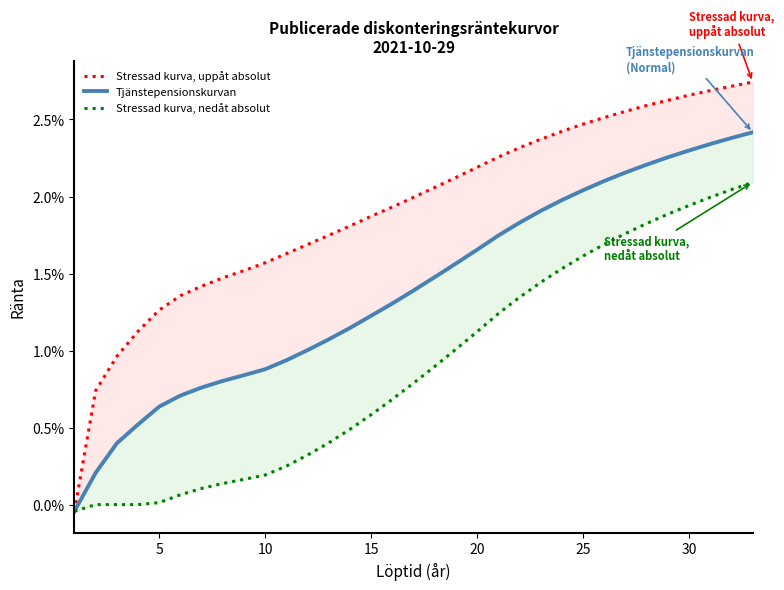

Rank the series by their average value, from lowest to highest.

Stressad kurva, nedåt absolut, Tjänstepensionskurvan, Stressad kurva, uppåt absolut